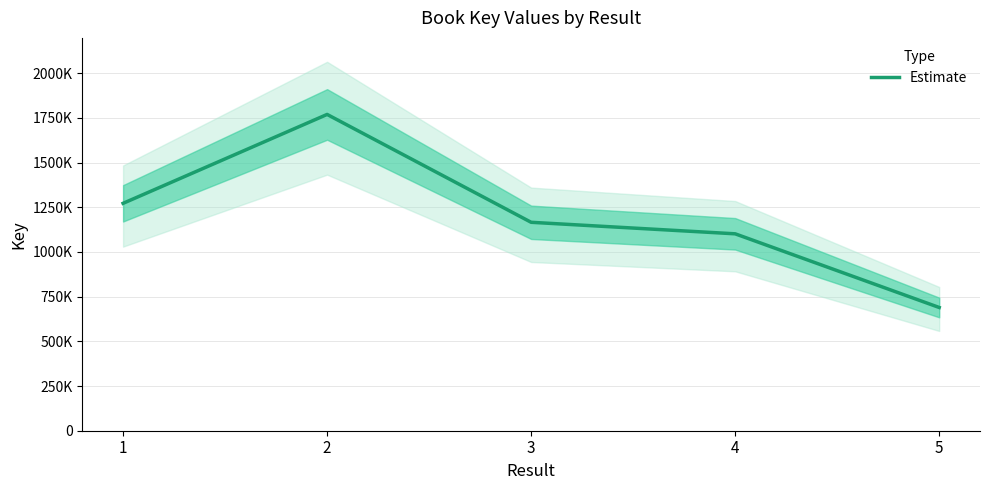

What is the average value?

1199731